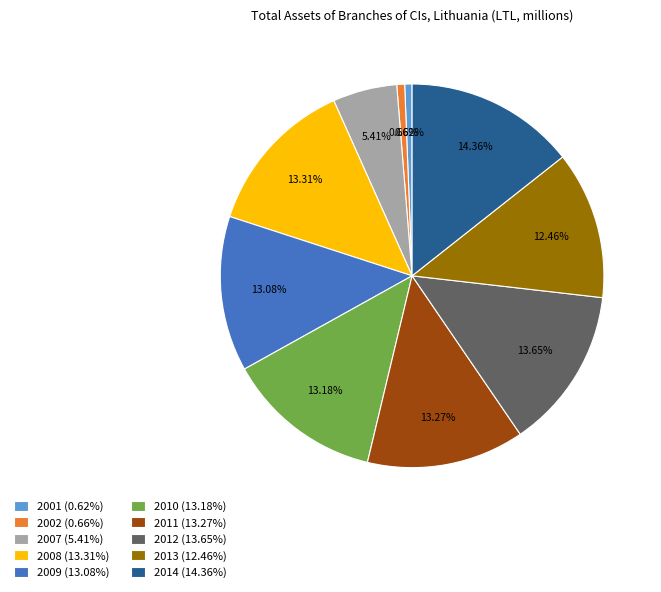

What portion of the pie excludes 2013?

87.5%